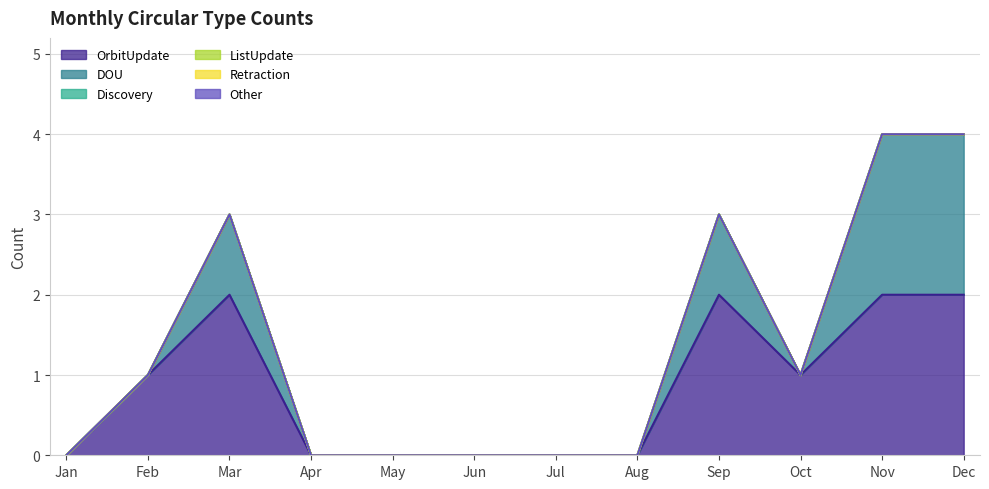

How many series are shown in this chart?

6